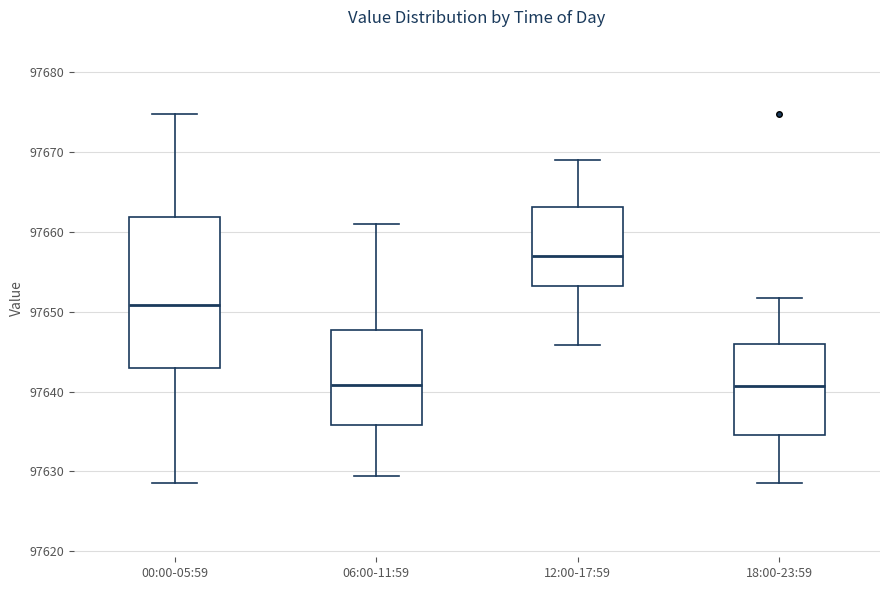

Where does the upper whisker of the box for 00:00-05:59 end on the y-axis? The values are not printed on the chart, so give them approximately, as read against the axis.

97675